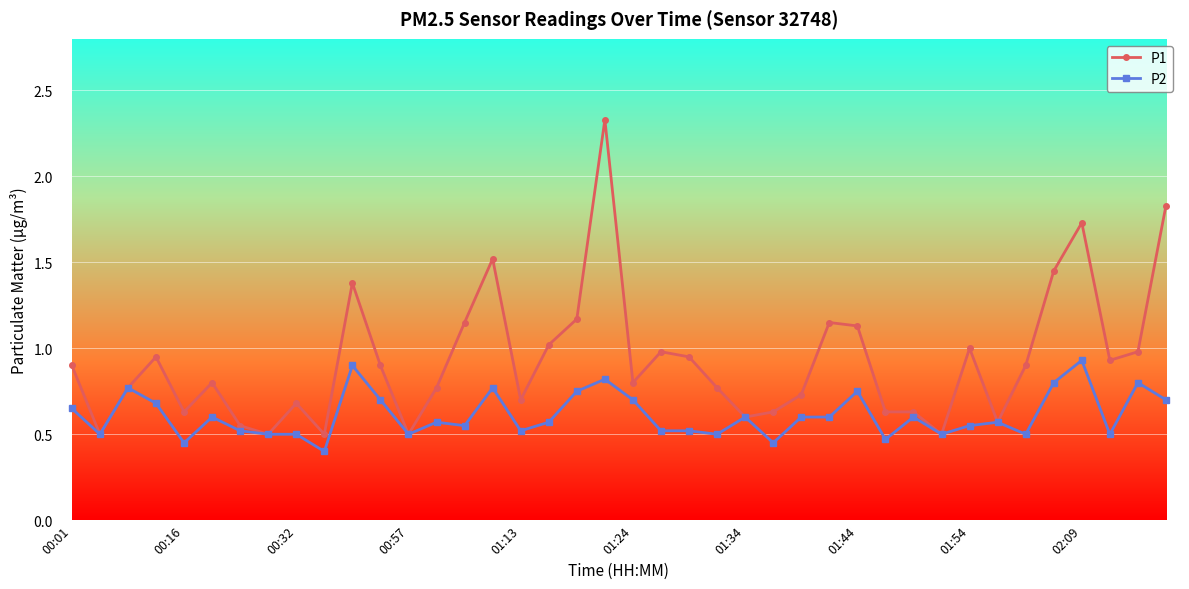

Which series has the widest spread of values?

P1